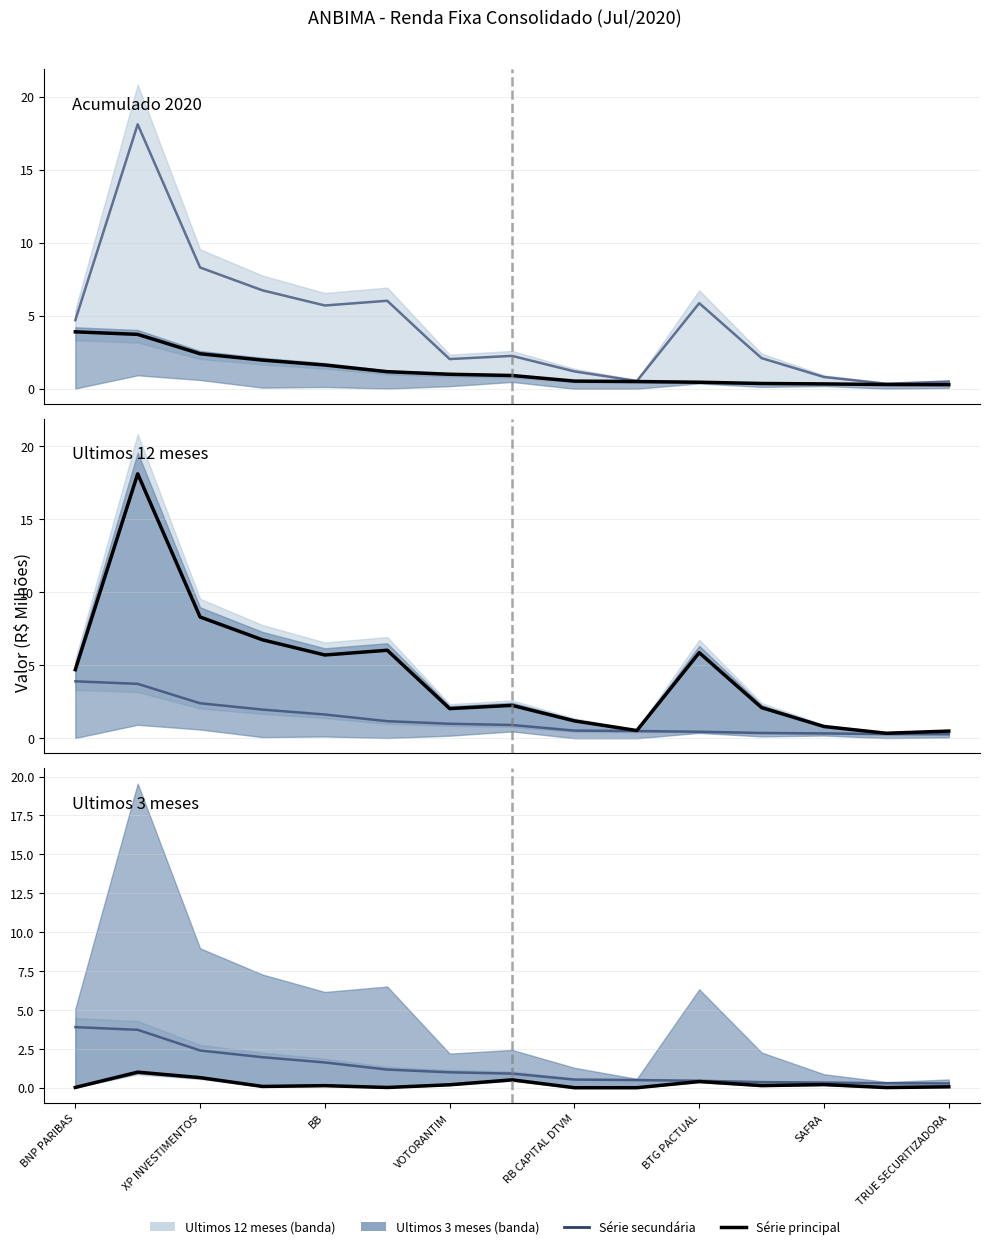

What is the difference between the maximum and second lowest values in the Ultimos 12 meses series?

17.6